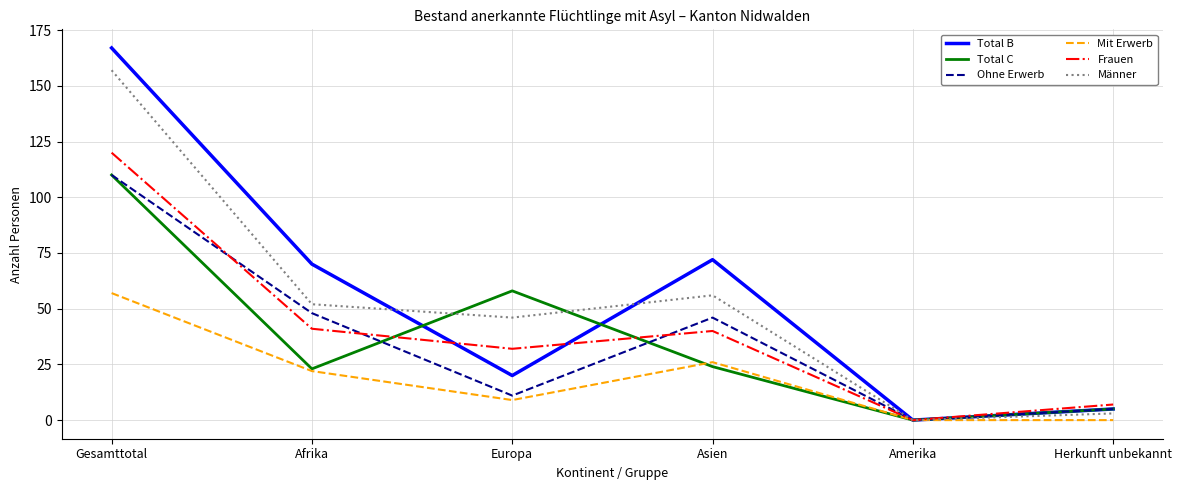

What is the sum of the Männer values at Amerika and Herkunft unbekannt?

3